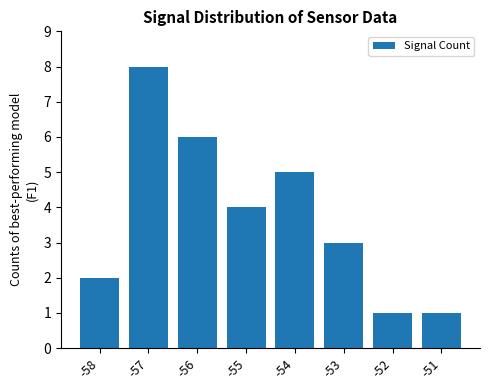

Which has a higher value, -52 or -56?

-56